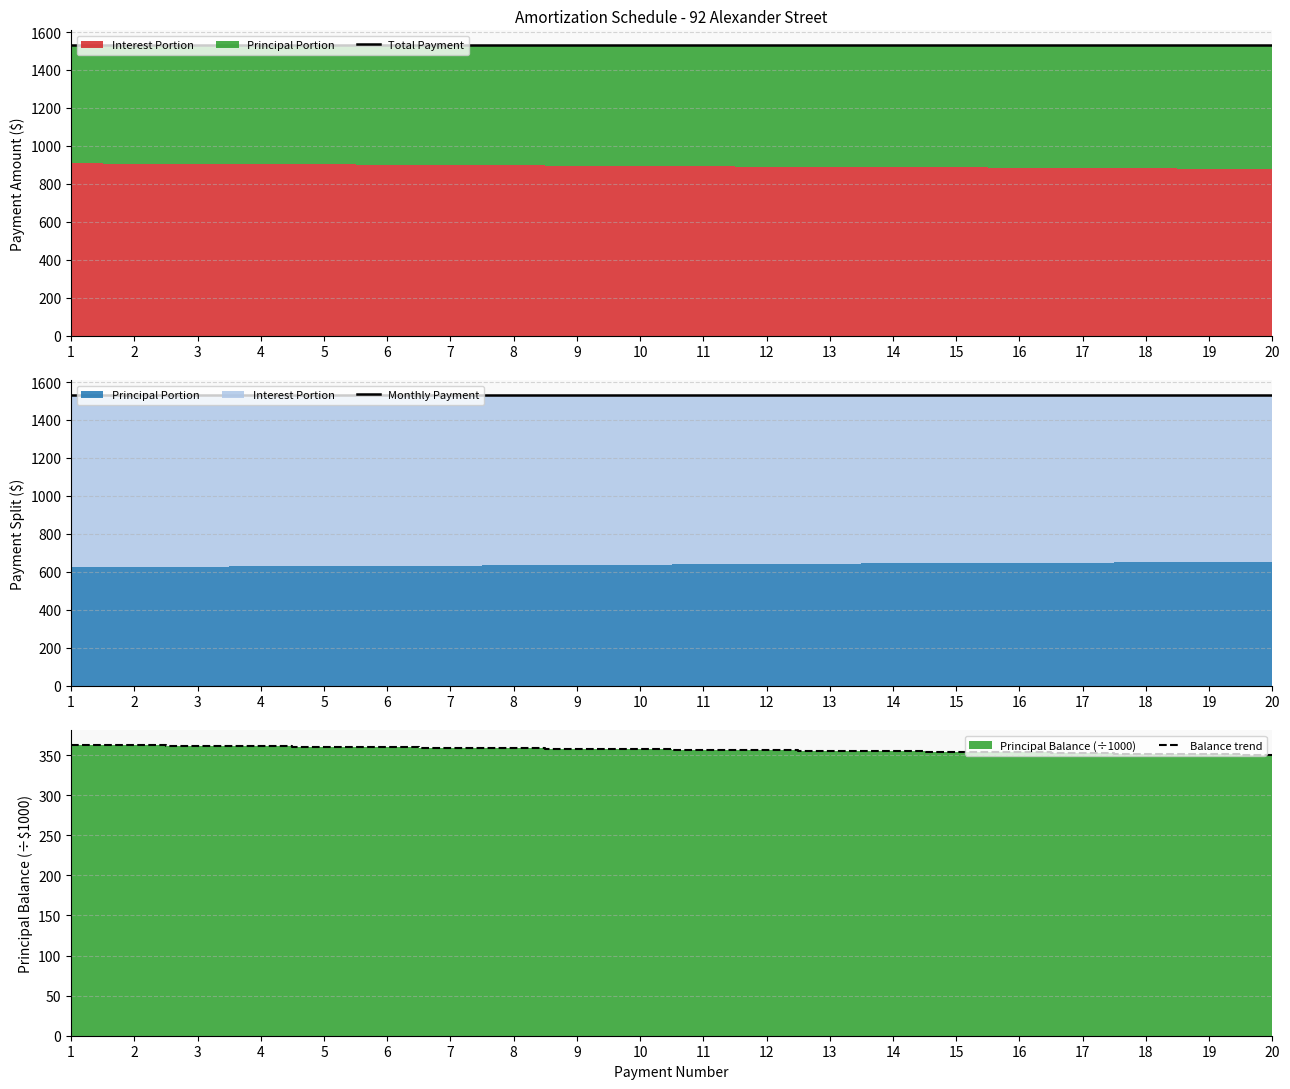

What is the highest value of the Total Payment series?

1532.3